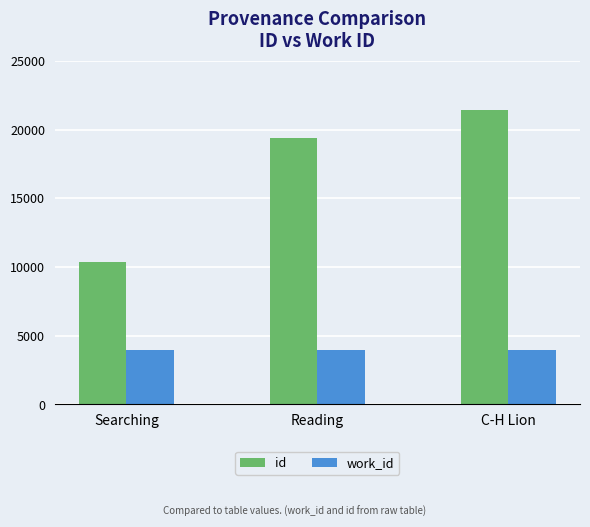

What are all the series names shown in the legend?

id, work_id